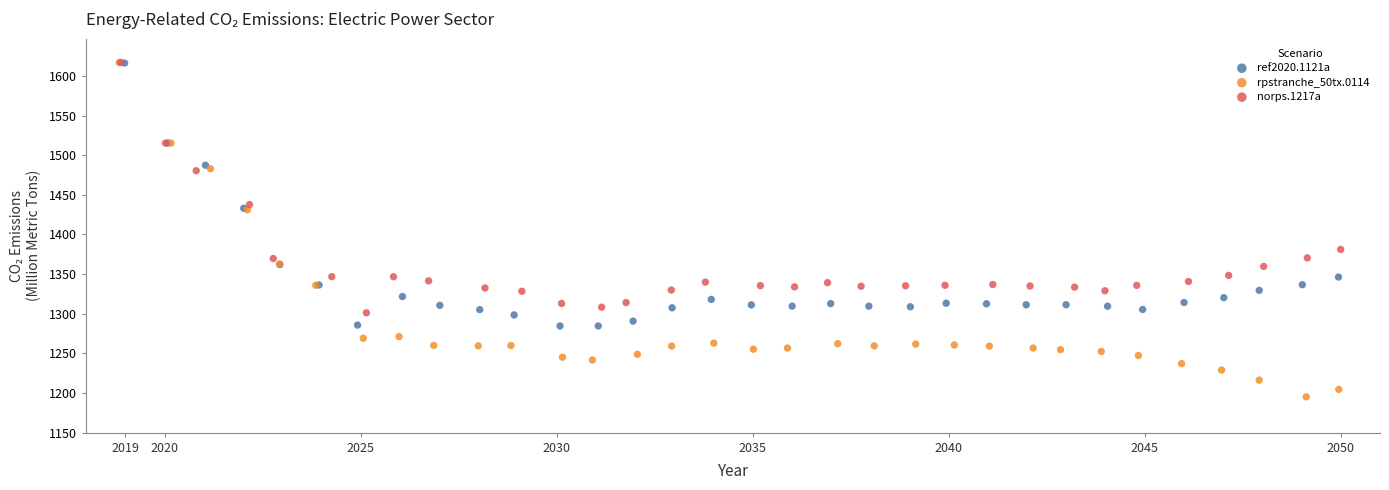

Which series has the largest Y range (max minus min)?

rpstranche_50tx.0114